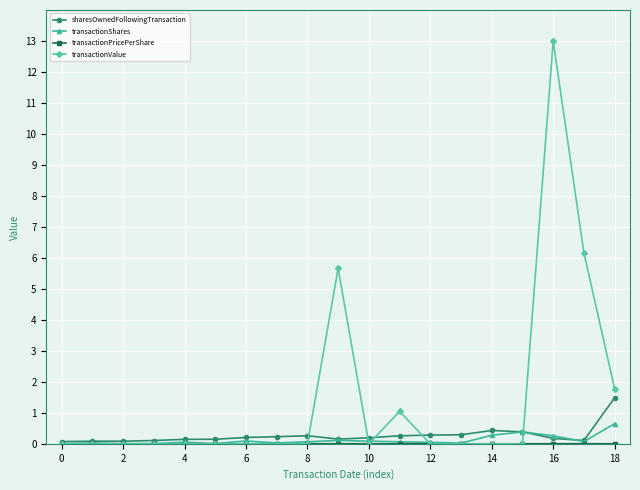

How many lines are shown in the chart?

4